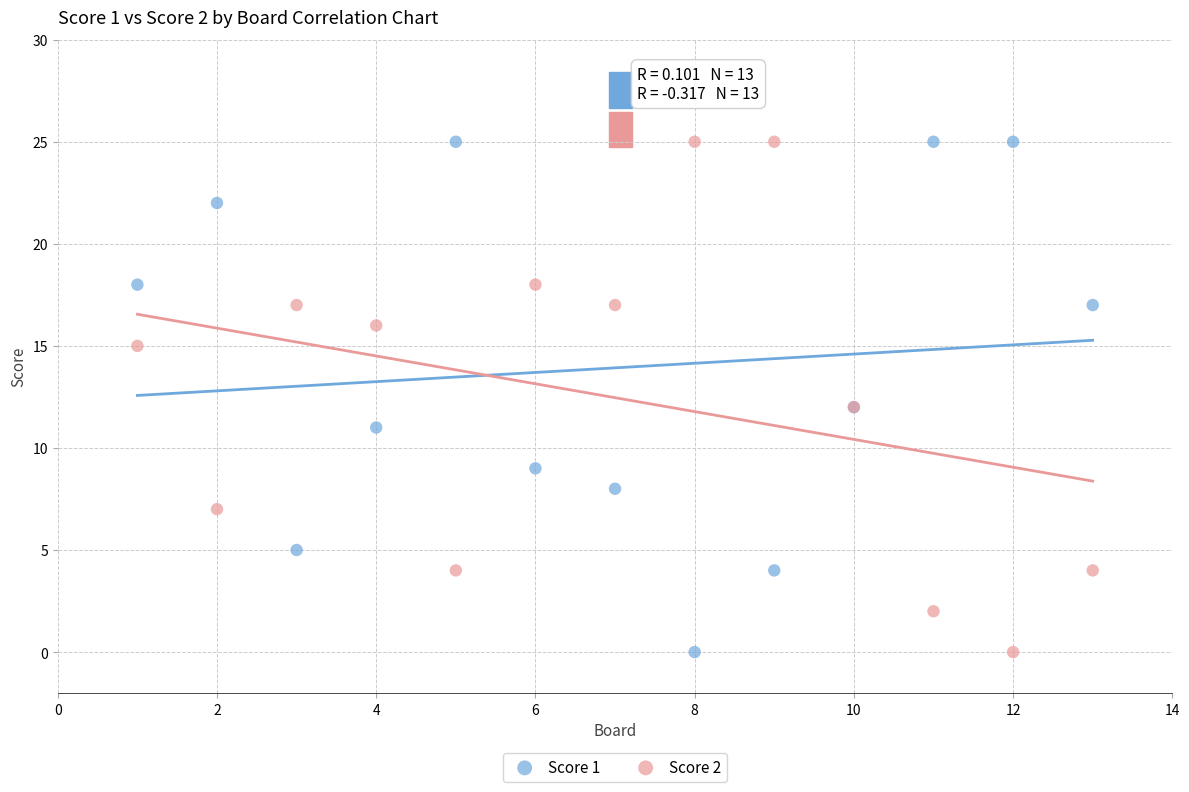

What is the X range (max minus min) for the scatter plot?

12